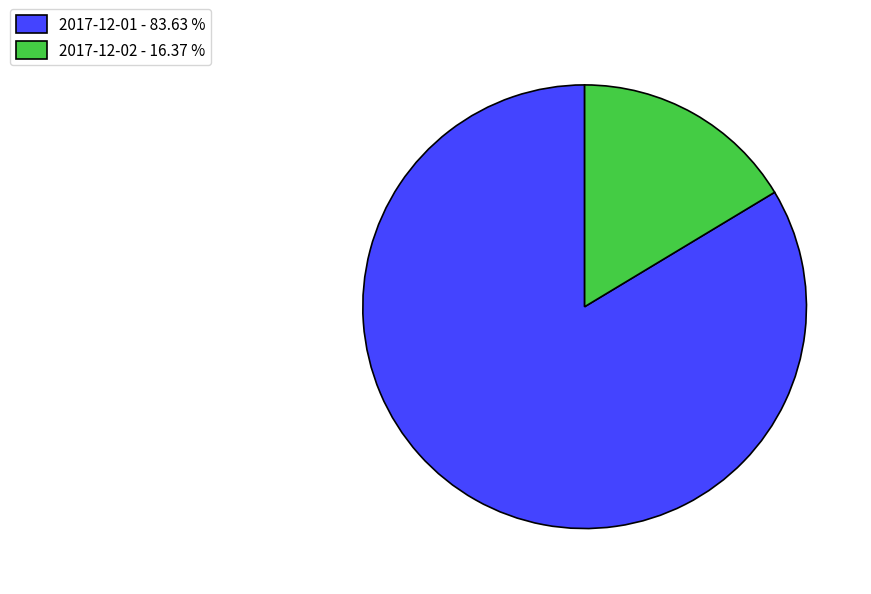

Does any single category account for the majority?

Yes